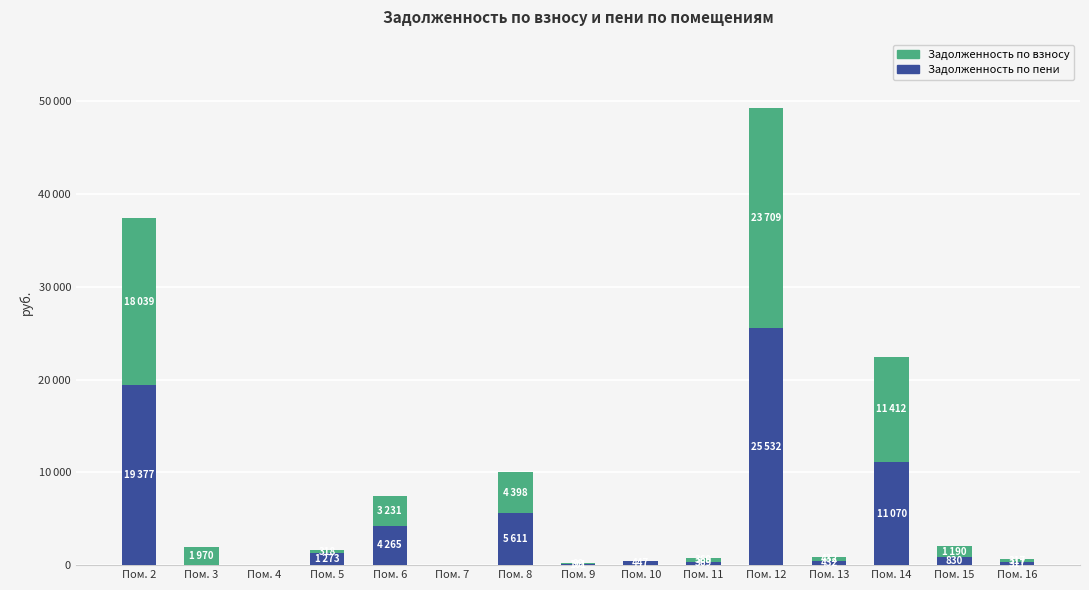

Are the bars grouped side by side (vs. stacked)?

No